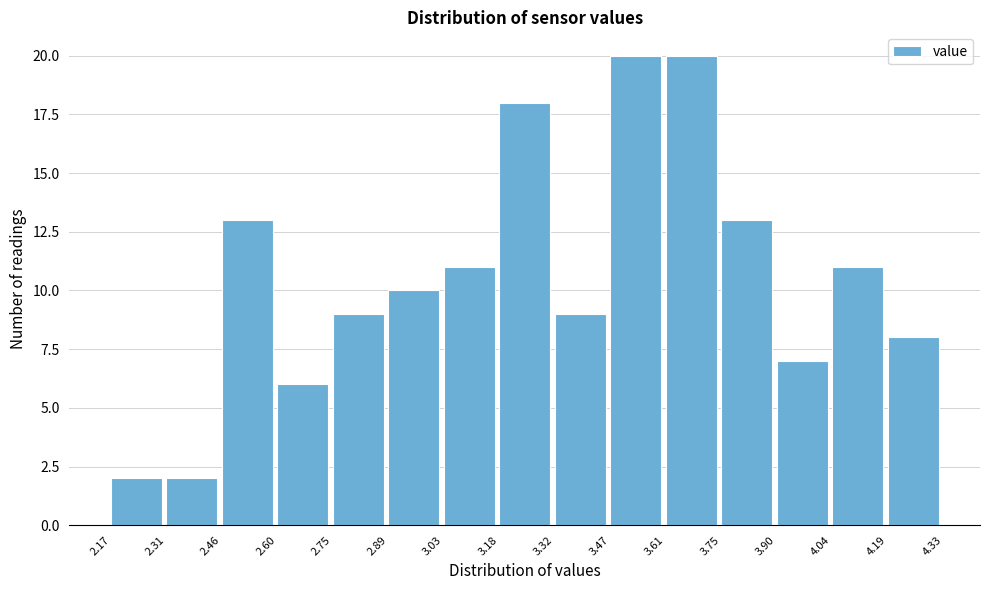

How tall is the bar that spans 4.19 to 4.33 on the x-axis? The values are not printed on the chart, so give them approximately, as read against the axis.

8